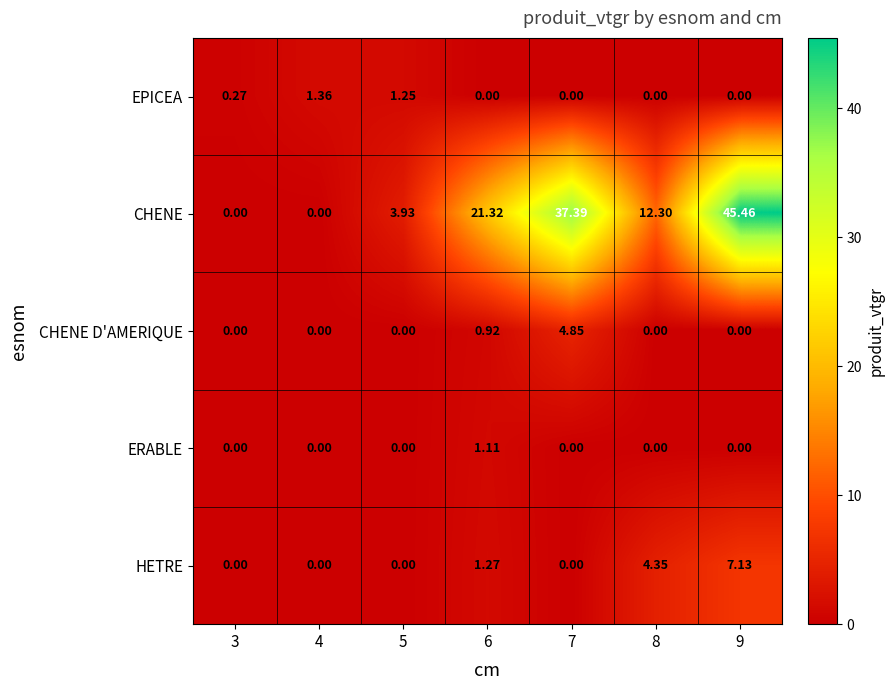

Which series has the widest spread of values?

CHENE